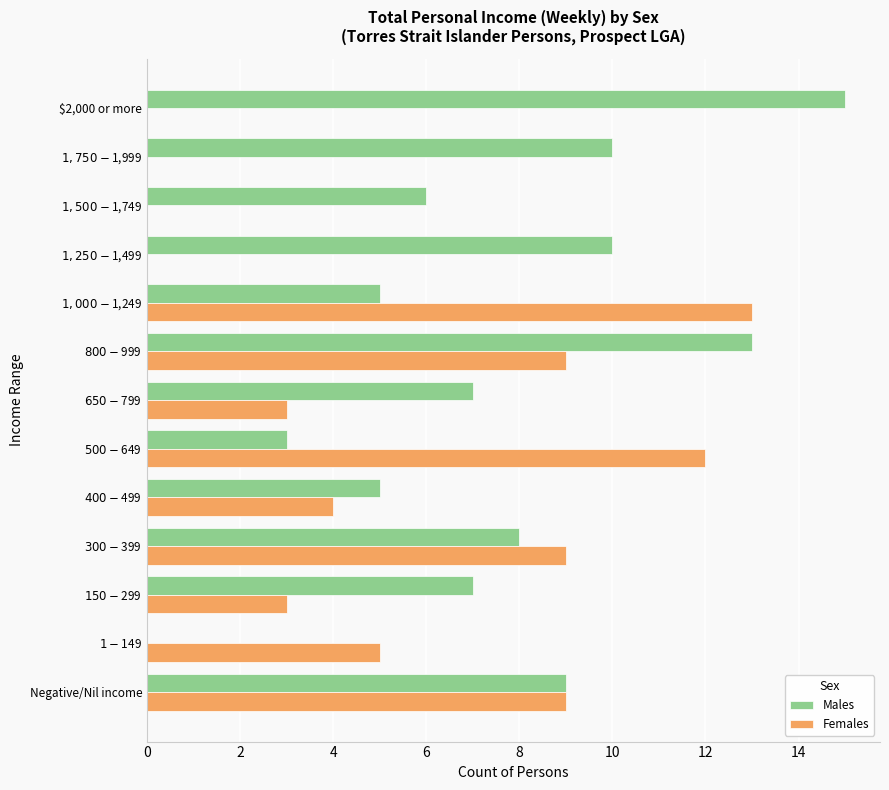

Which series has the largest total across all categories?

Males